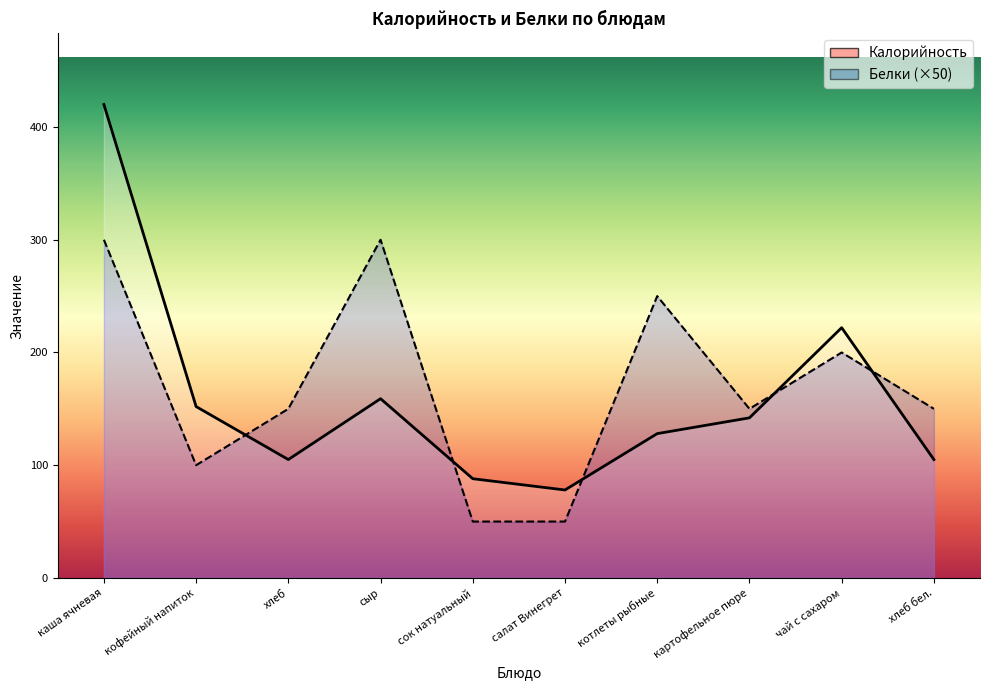

Which series changed the most between сыр and сок натуальный?

Белки